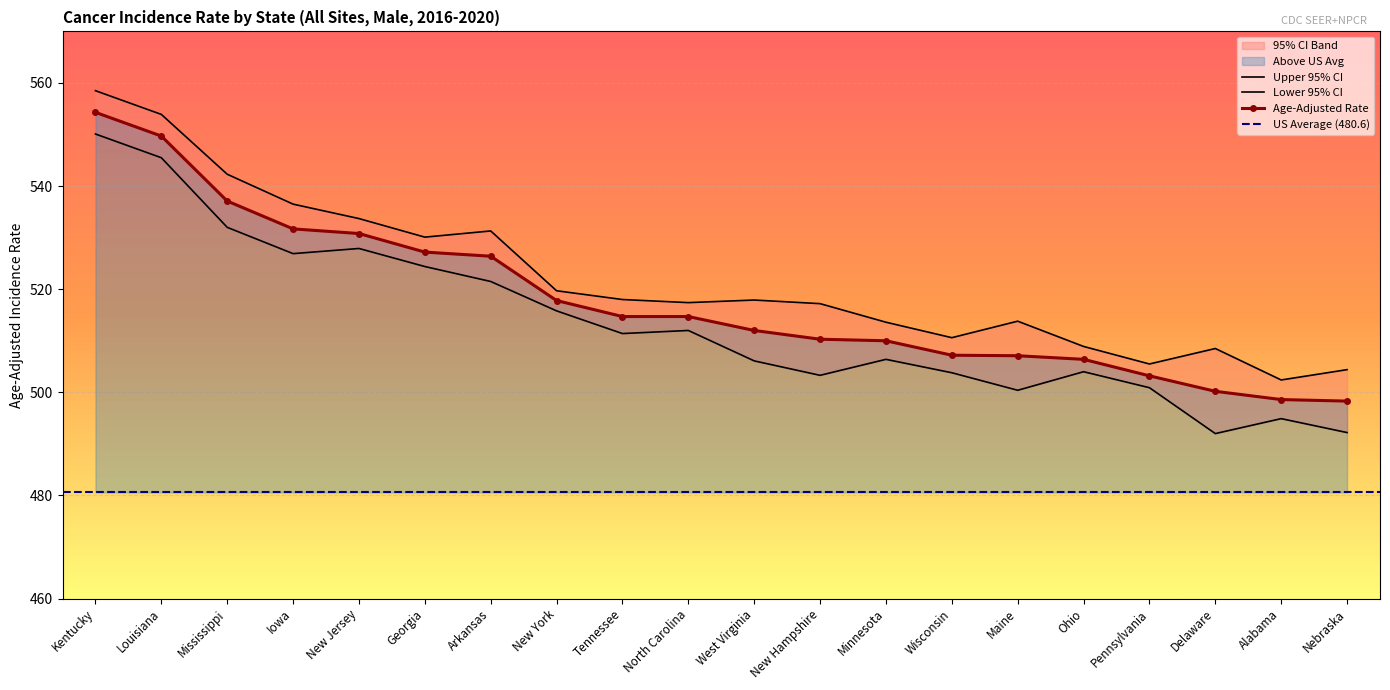

True or false: Age-Adjusted Rate has a value of 507.1 at Maine.

True